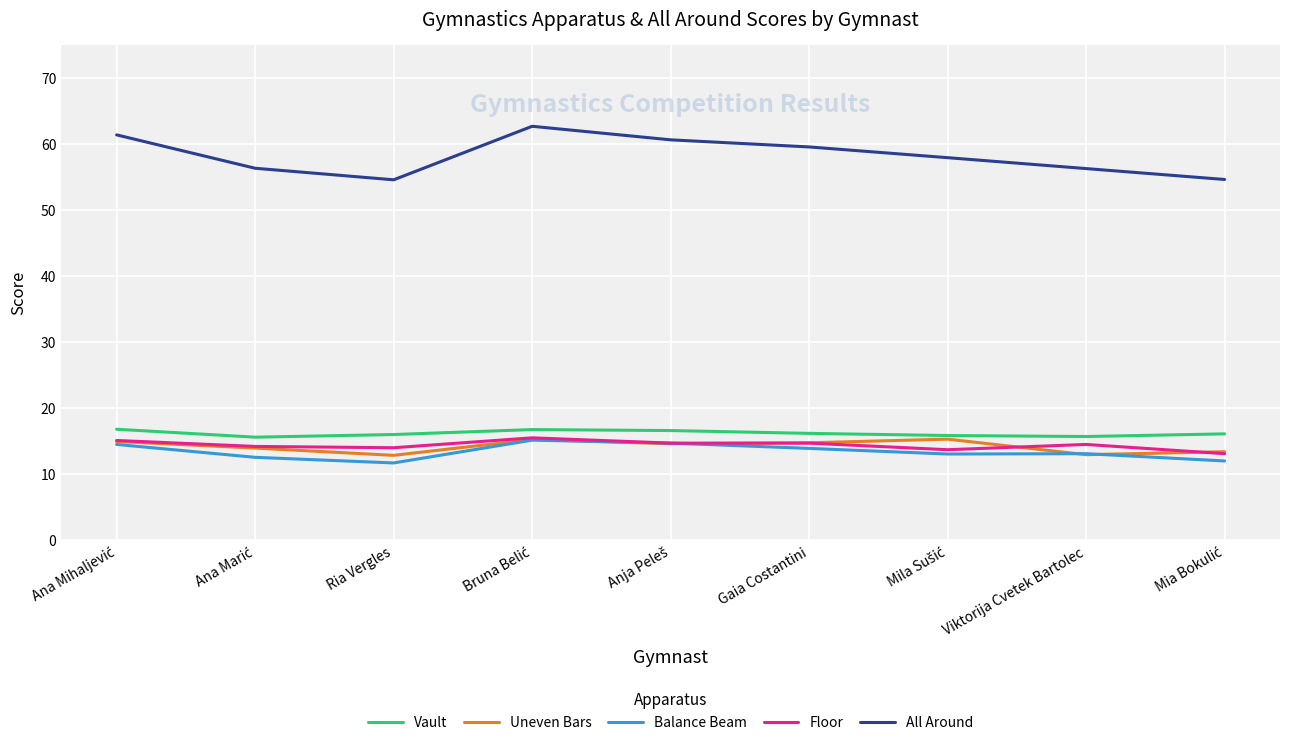

How many values in the All Around series exceed 57?

5